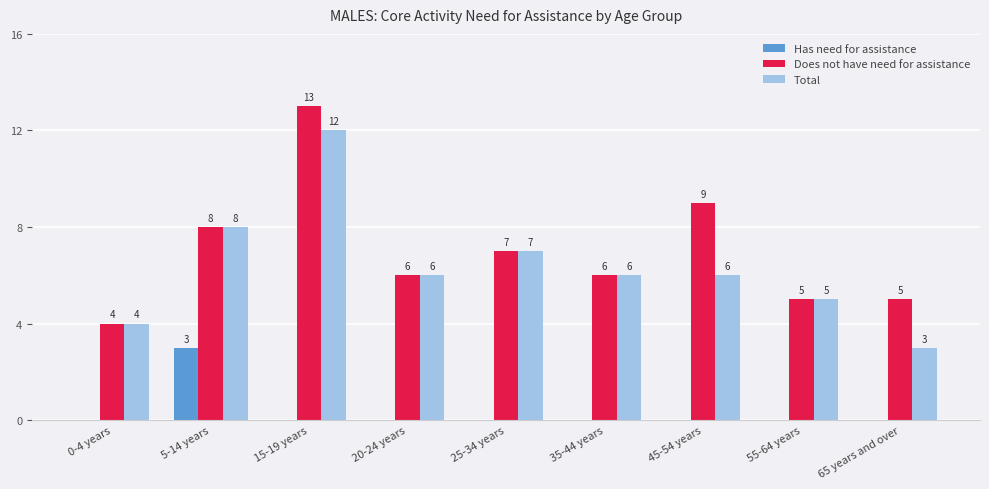

Which series has the largest total across all categories?

Does not have need for assistance